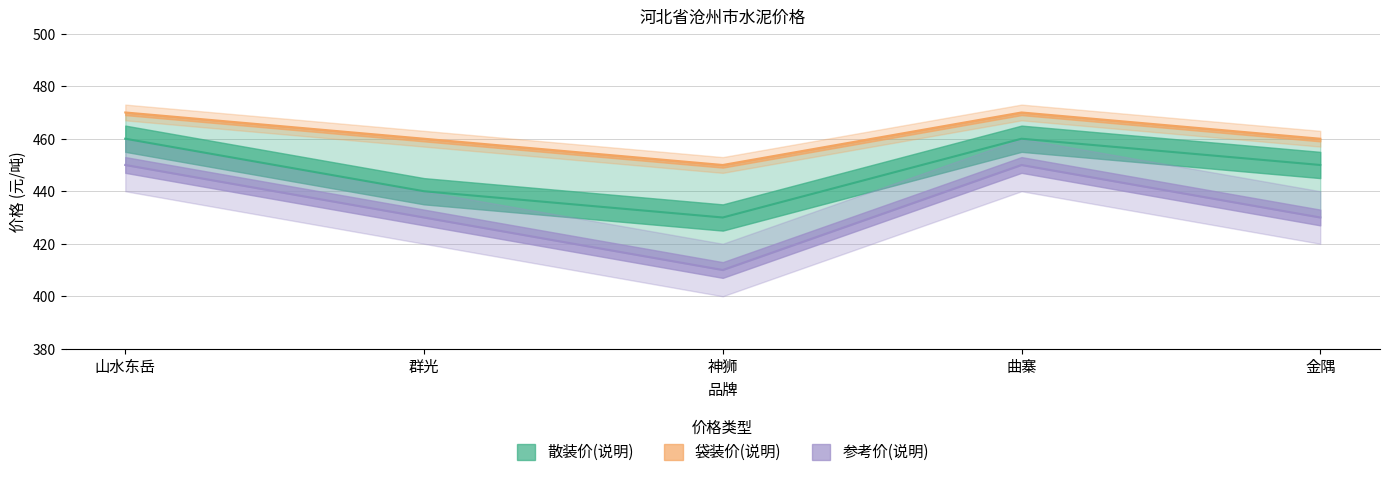

Does the chart have visible grid lines?

Yes